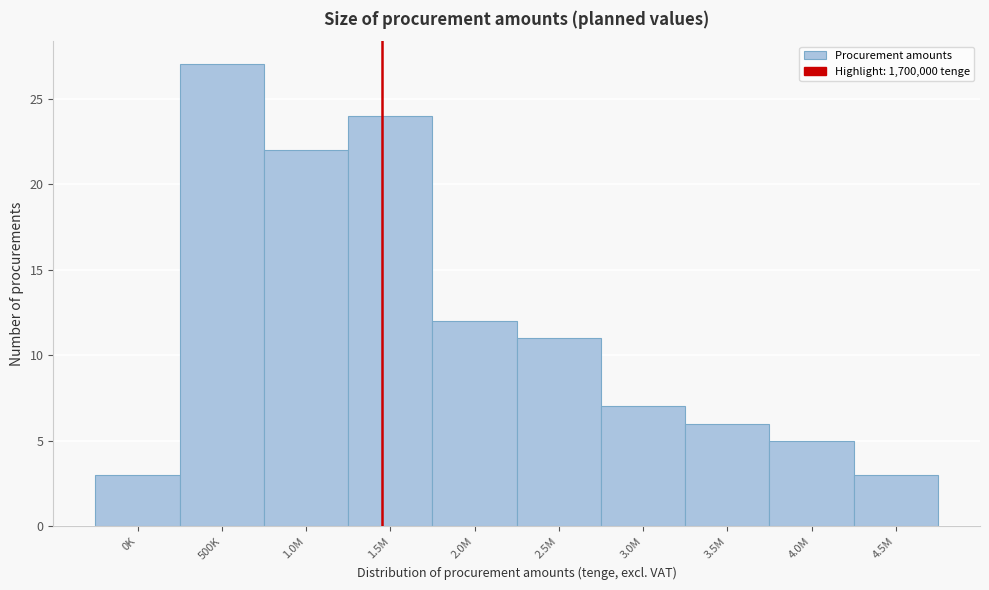

Reading right to left, what are all the values shown in this chart?

4.5M=3	4.0M=5	3.5M=6	3.0M=7	2.5M=11	2.0M=12	1.5M=24	1.0M=22	500K=27	0K=3